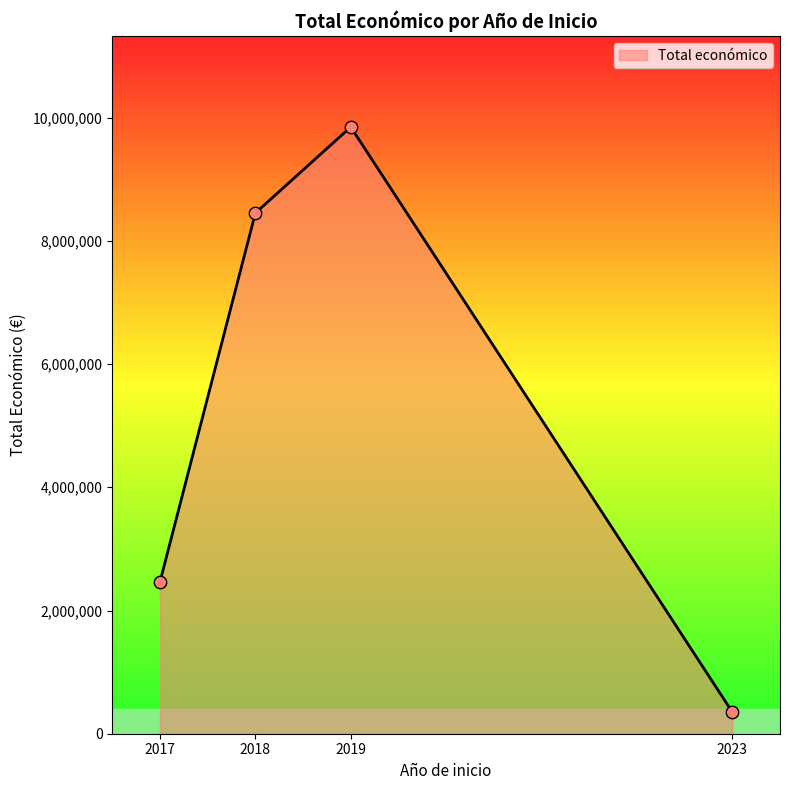

What is the lowest value of the Total económico series?

352139.0